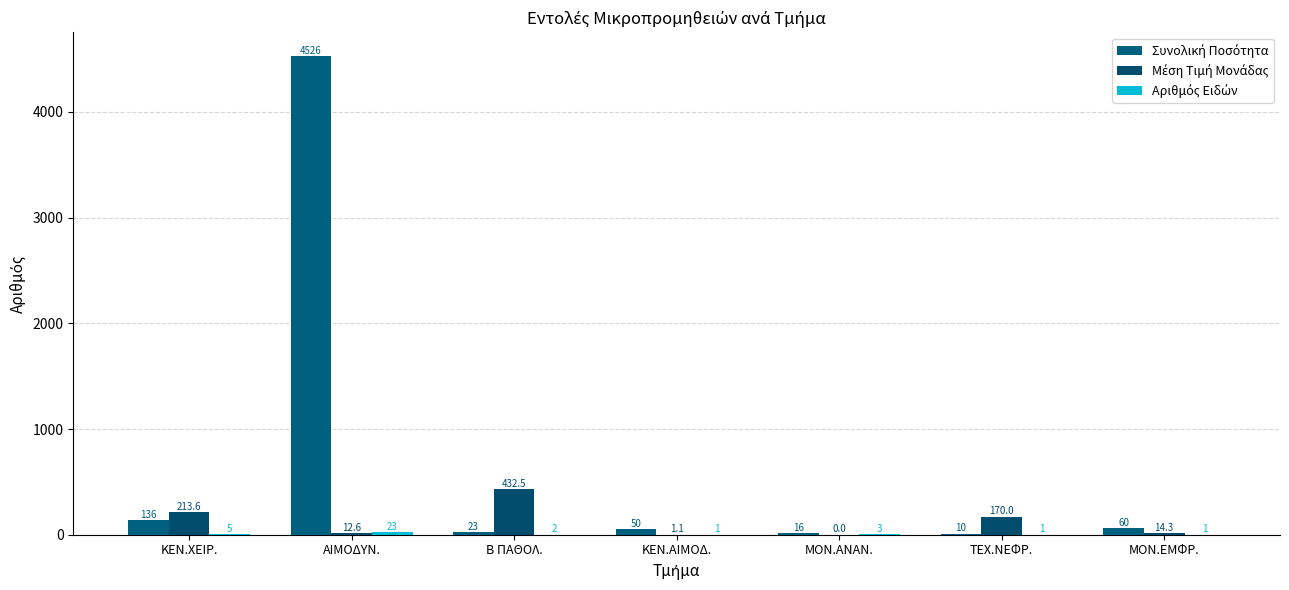

Does the chart contain stacked bars?

No